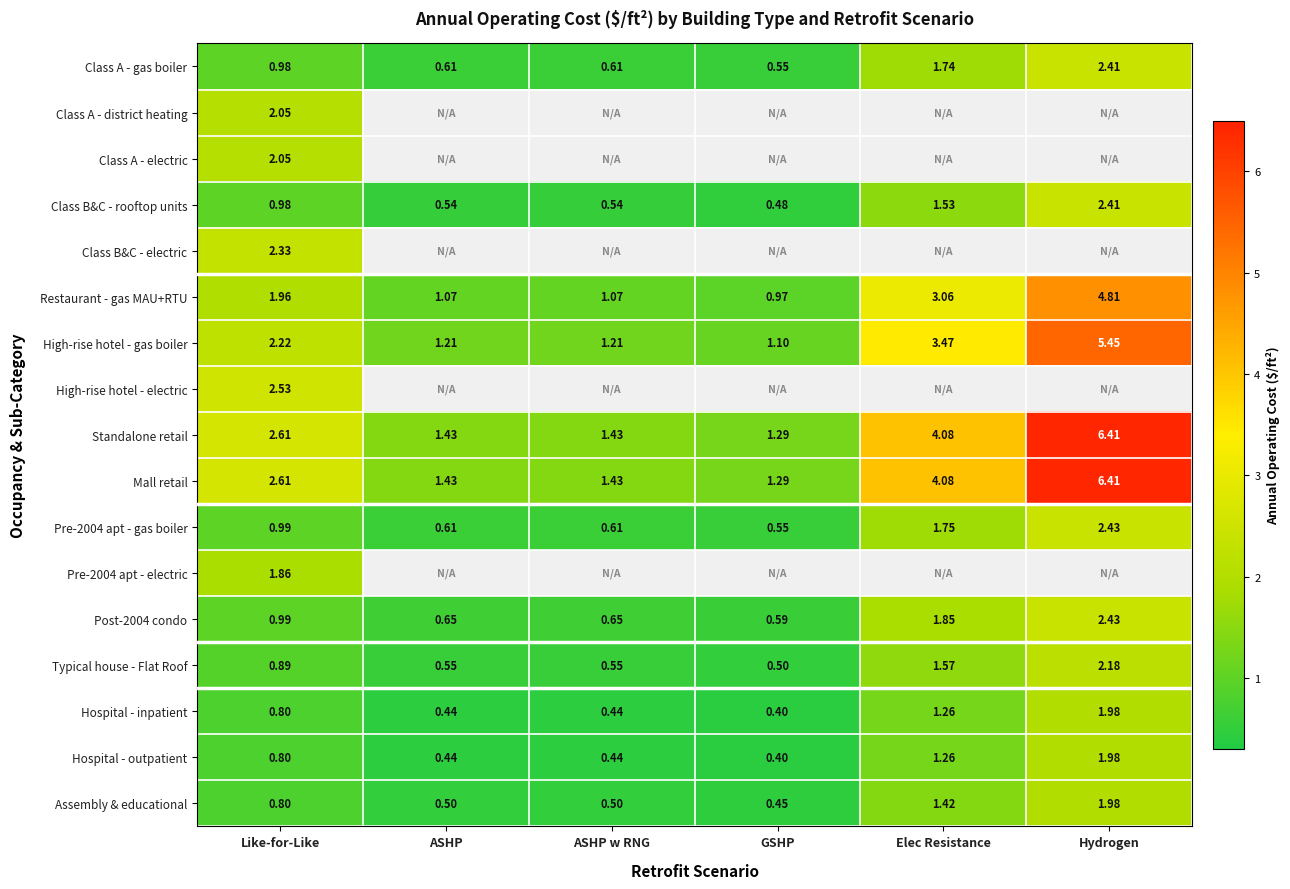

At which label does Class B&C - rooftop units reach its peak?

Hydrogen